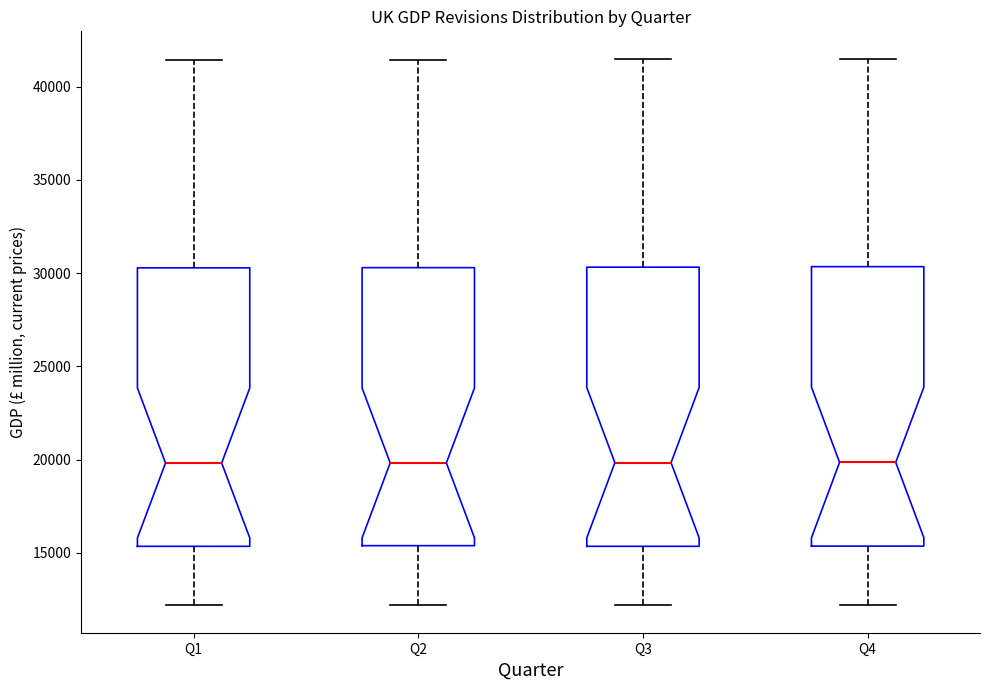

Reading left to right, transcribe this box plot: for each box, give where its median line is, the range the box spans, and where its two whiskers end, as read against the y-axis. The values are not printed on the chart, so give them approximately, as read against the axis.

Q1: median 20000, box 15500 to 30500, whiskers 12000 to 41500
Q2: median 20000, box 15500 to 30500, whiskers 12000 to 41500
Q3: median 20000, box 15500 to 30500, whiskers 12000 to 41500
Q4: median 20000, box 15500 to 30500, whiskers 12000 to 41500